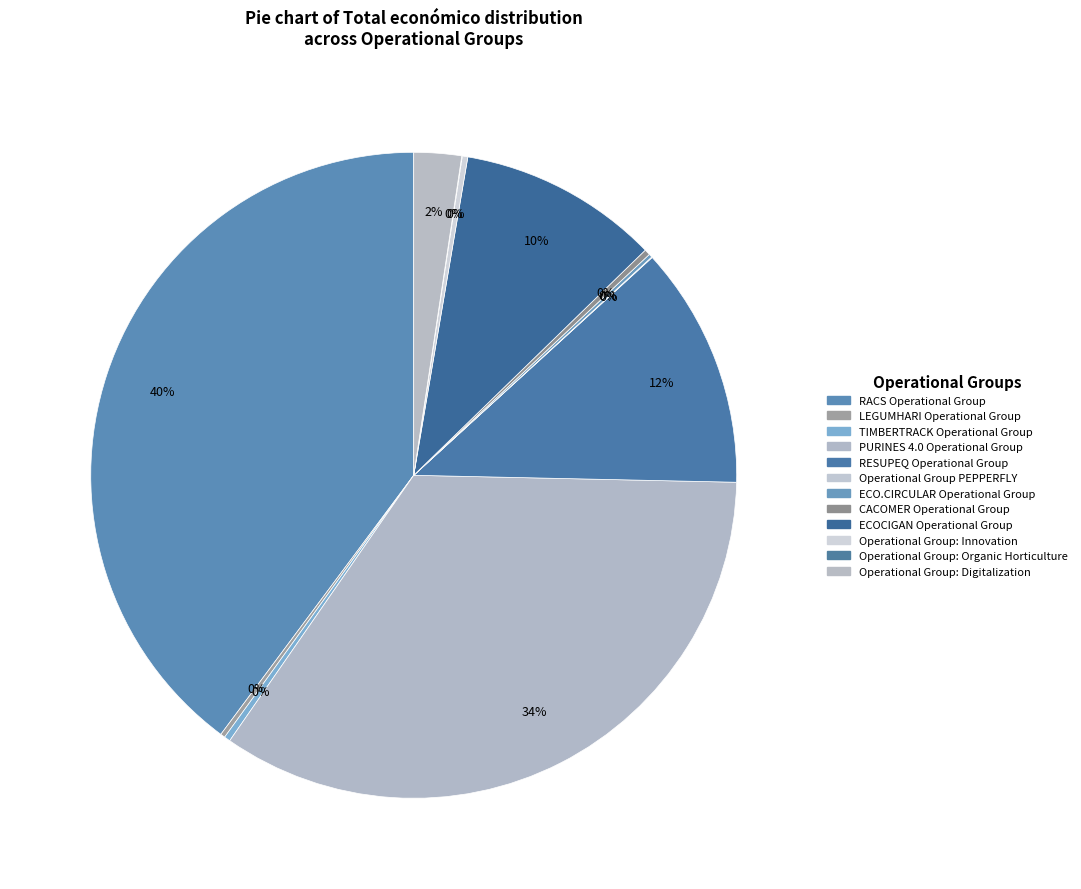

Is there any slice that represents more than half of the pie?

No